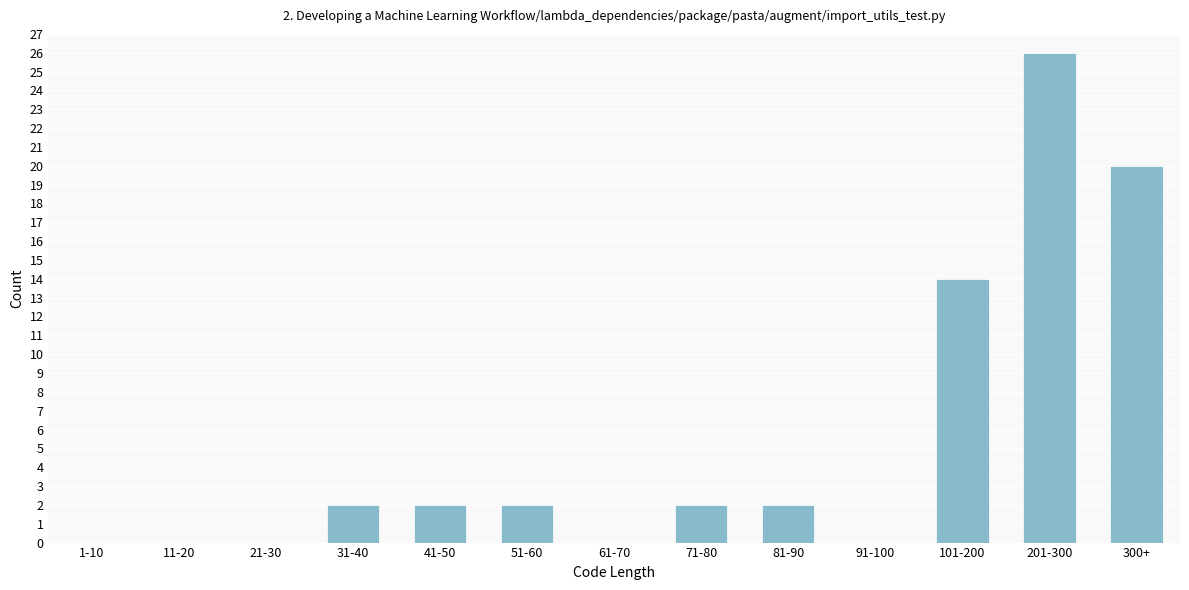

Reading right to left, what are all the values shown in this chart?

300+=20	201-300=26	101-200=14	91-100=0	81-90=2	71-80=2	61-70=0	51-60=2	41-50=2	31-40=2	21-30=0	11-20=0	1-10=0